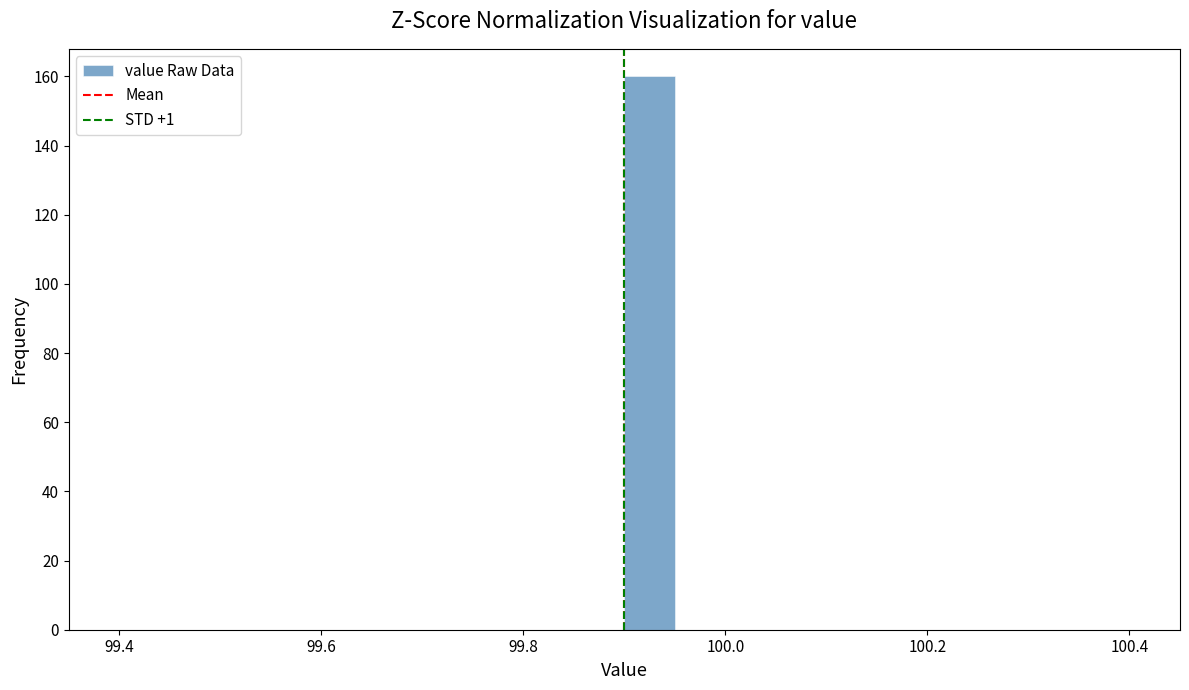

Read against the x-axis, roughly where is the centre of the tallest bar?

99.92